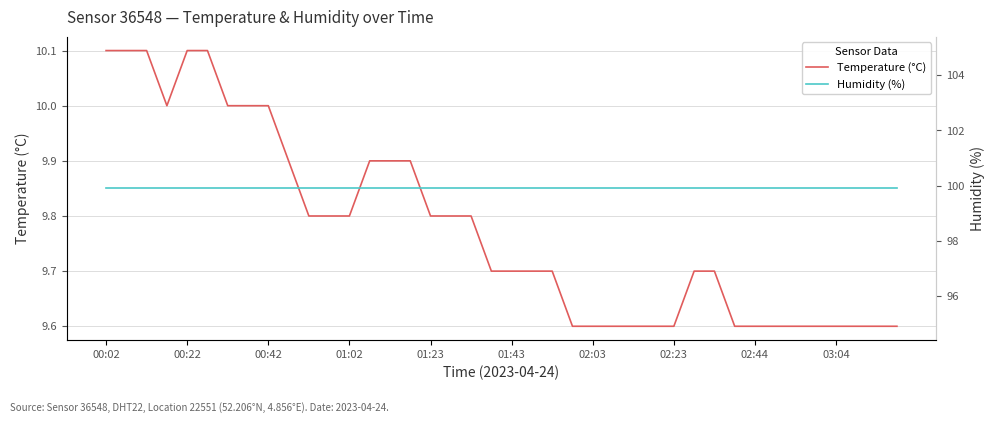

Reading left to right, what are all the values shown in this chart?

Temperature (°C): 10.1	10.1	10.1	10.0	10.1	10.1	10.0	10.0	10.0	9.9	9.8	9.8	9.8	9.9	9.9	9.9	9.8	9.8	9.8	9.7	9.7	9.7	9.7	9.6	9.6	9.6	9.6	9.6	9.6	9.7	9.7	9.6	9.6	9.6	9.6	9.6	9.6	9.6	9.6	9.6
Humidity (%): 99.9	99.9	99.9	99.9	99.9	99.9	99.9	99.9	99.9	99.9	99.9	99.9	99.9	99.9	99.9	99.9	99.9	99.9	99.9	99.9	99.9	99.9	99.9	99.9	99.9	99.9	99.9	99.9	99.9	99.9	99.9	99.9	99.9	99.9	99.9	99.9	99.9	99.9	99.9	99.9